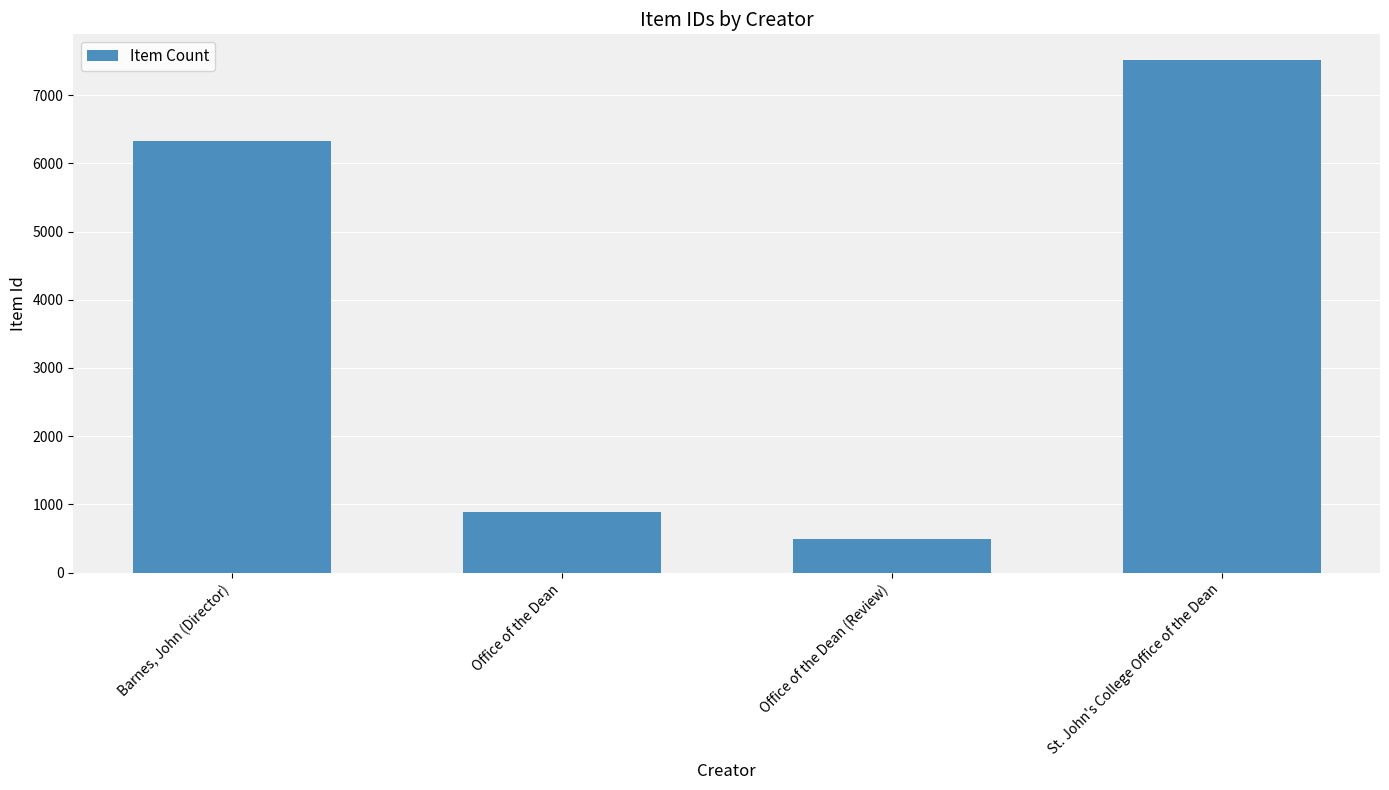

What is the change in value from Barnes, John (Director) to Office of the Dean?

-5435